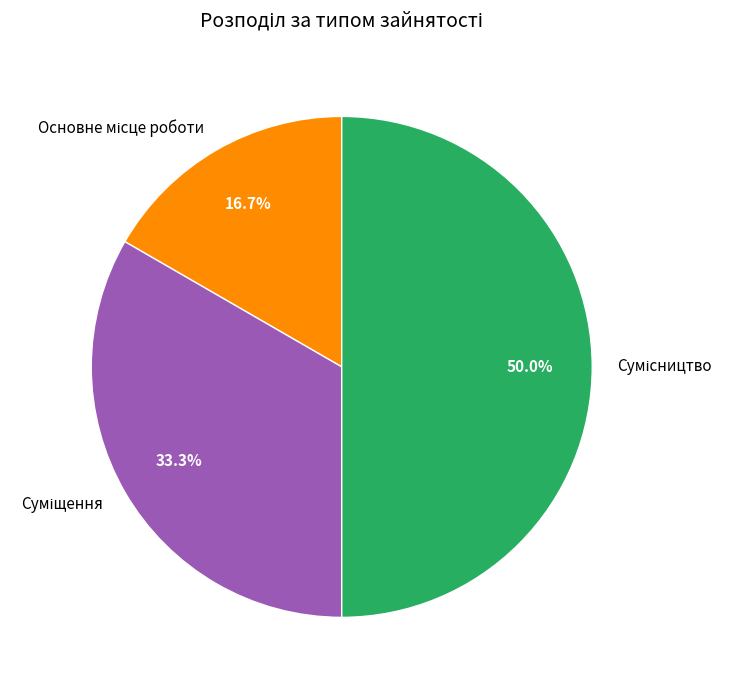

To the nearest percent, what is the difference between the Суміщення and Основне місце роботи slice percentages?

17%